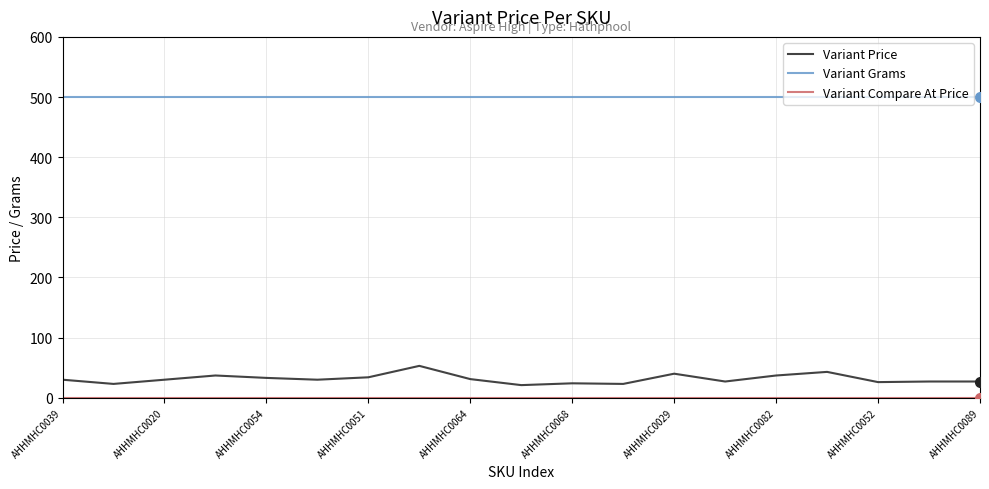

What is the minimum value for Variant Grams?

500